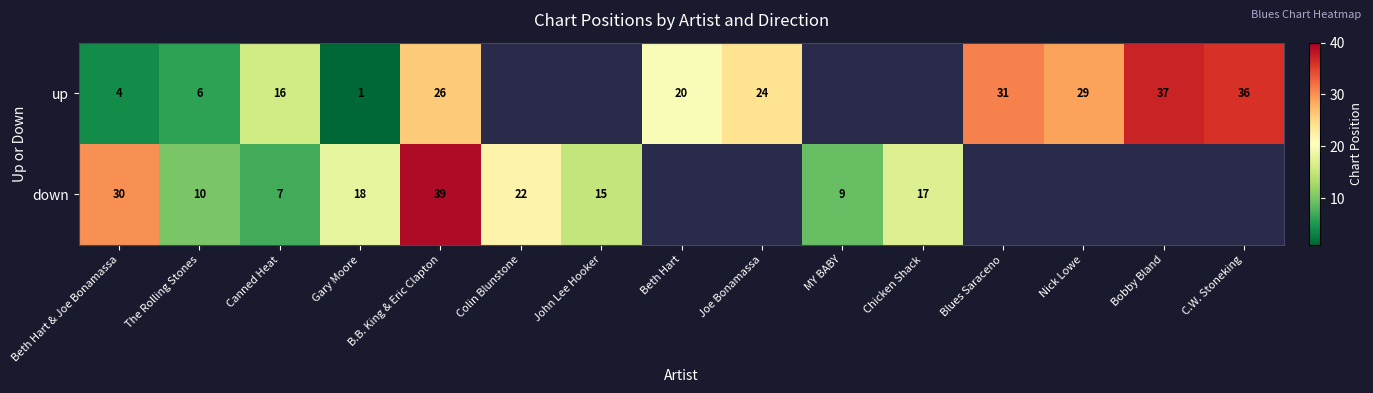

Is the value of down at Gary Moore greater than the value of up at Joe Bonamassa?

No